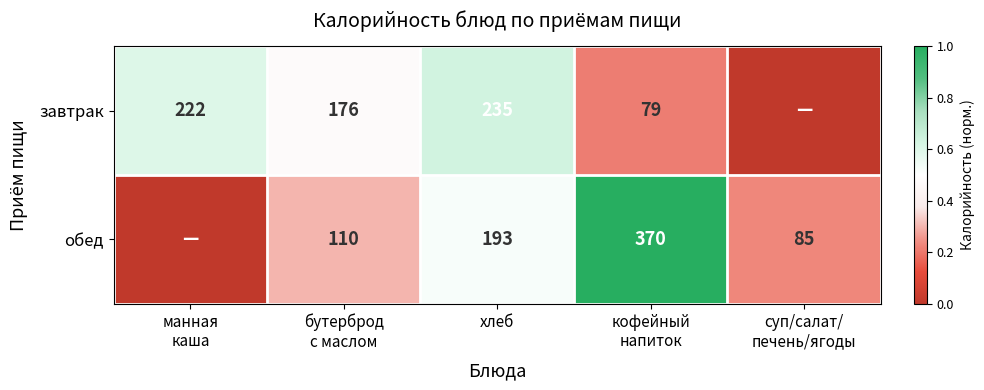

What is the total value across all series at бутерброд
с маслом?

286